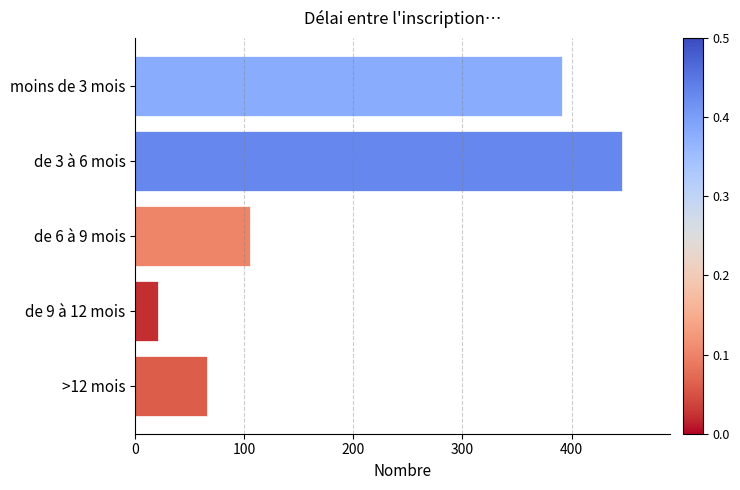

What is the difference between the maximum and minimum values?

425